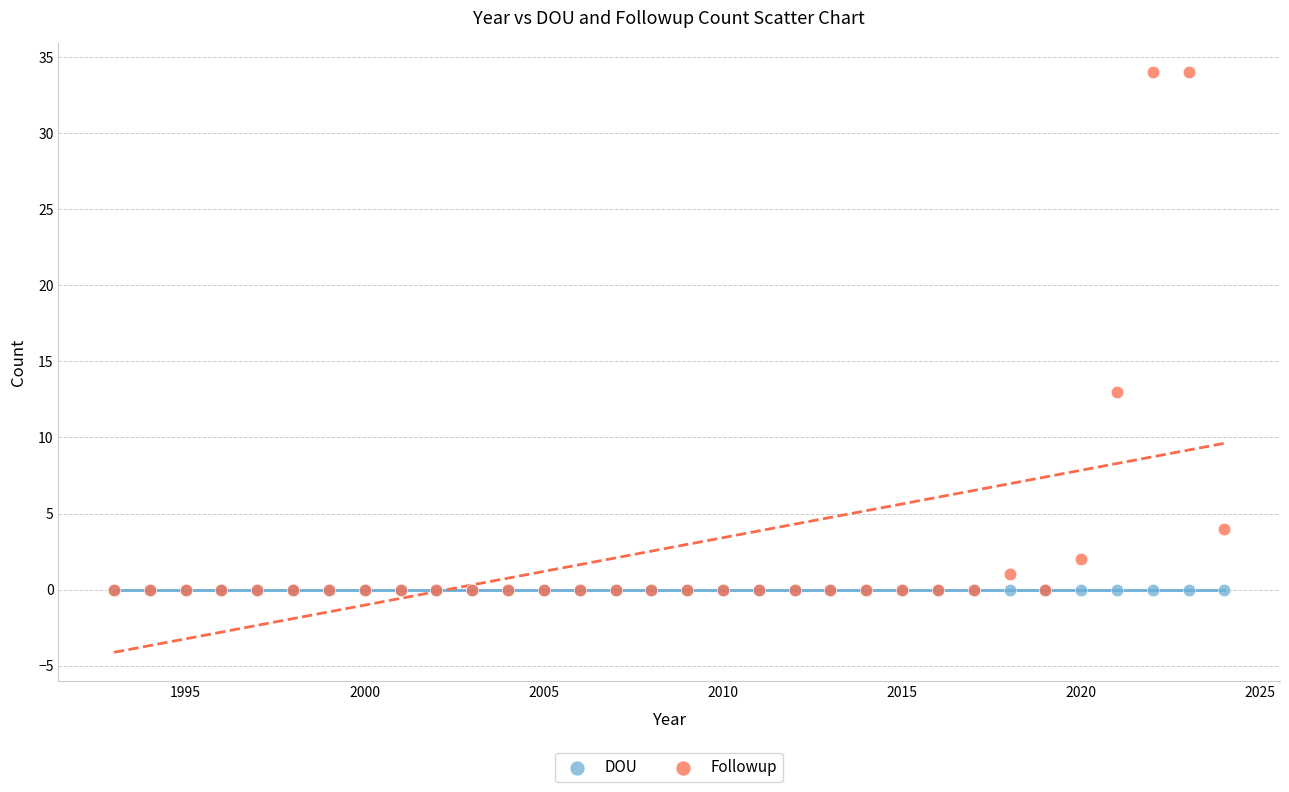

In the Followup series, what Y value is closest to 17?

13